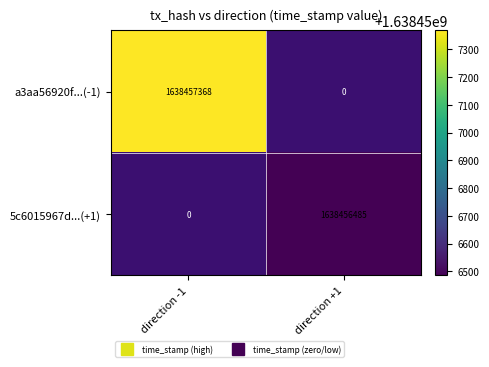

Reading left to right, what are all the values shown in this chart?

a3aa56920f...(-1): direction -1=1638457368	direction +1=0
5c6015967d...(+1): direction -1=0	direction +1=1638456485